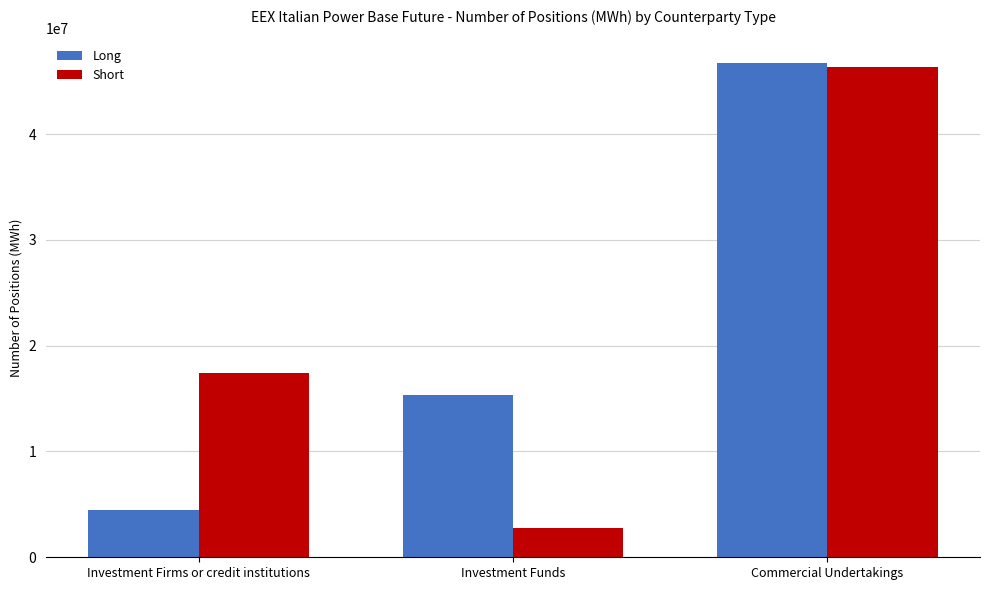

Read the Short value at Commercial Undertakings.

46381481